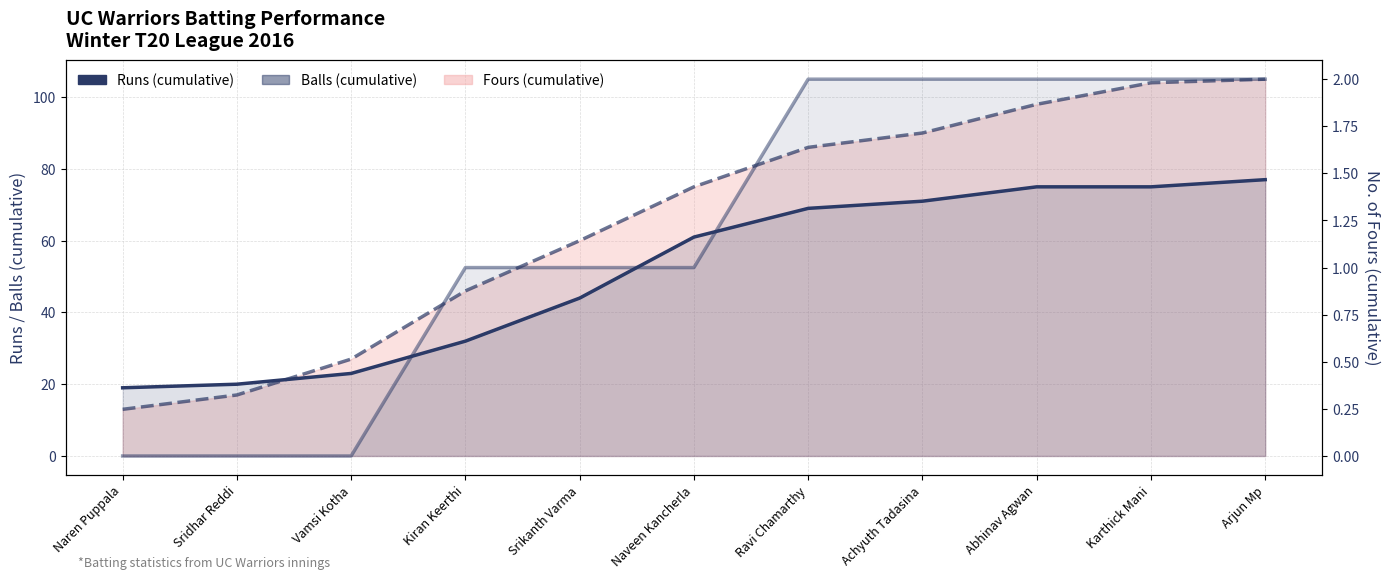

What is the value of the Balls (cumulative) point at the 6th from the left?

75